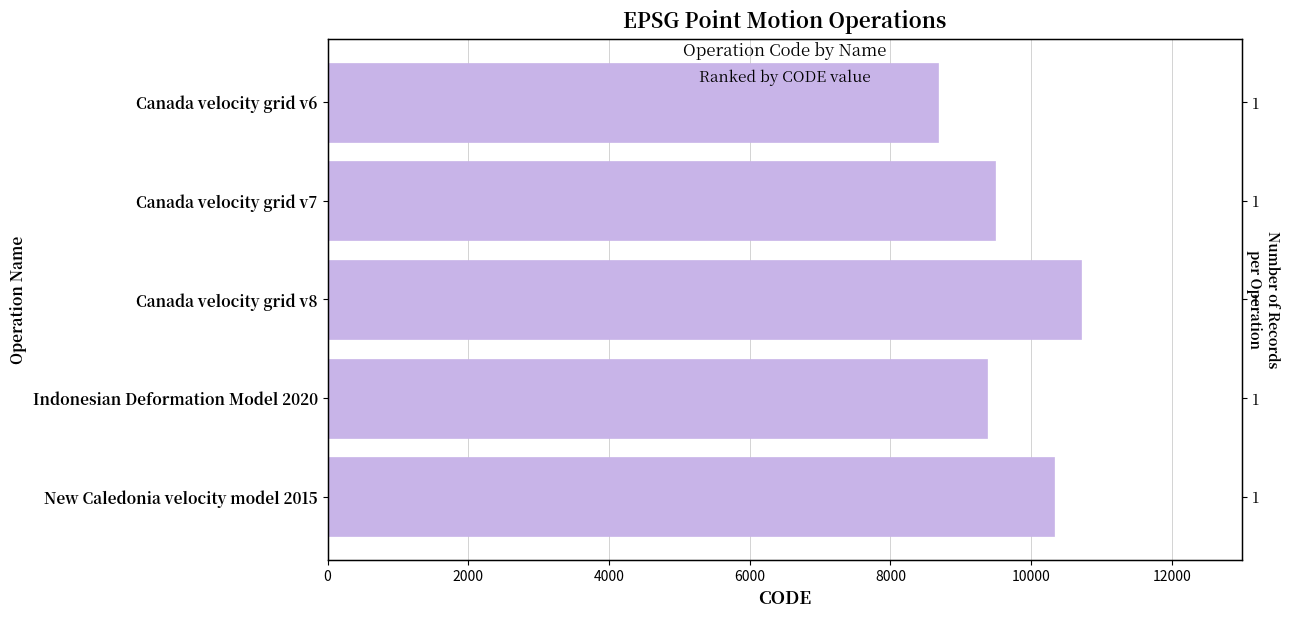

Count the number of data series in this chart.

1